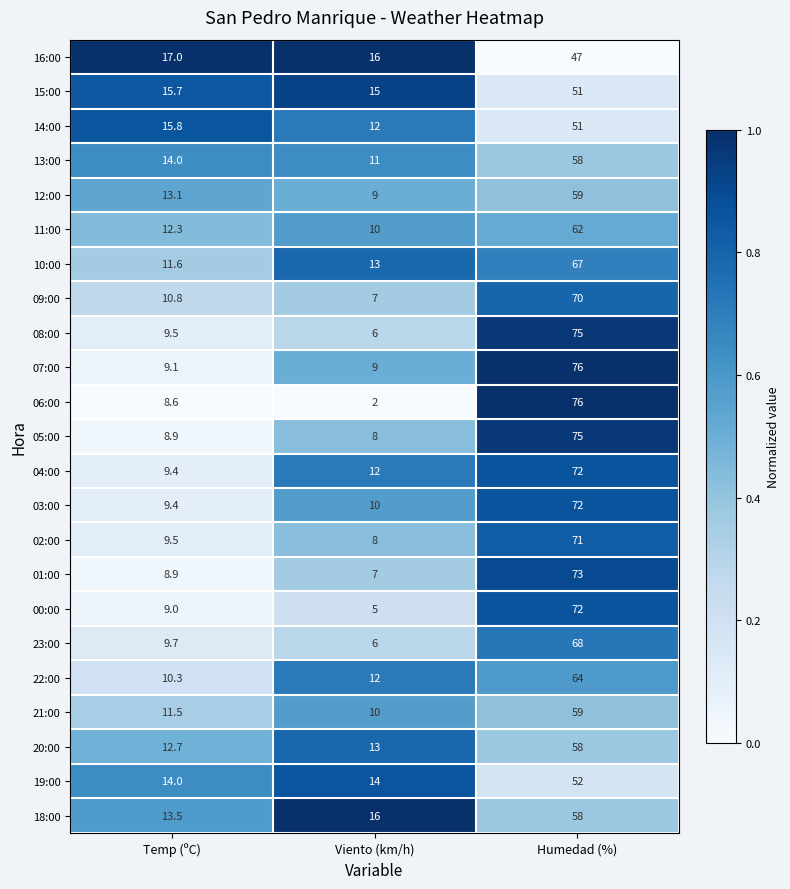

What is the spread (max minus min) of values at Viento (km/h)?

14.0